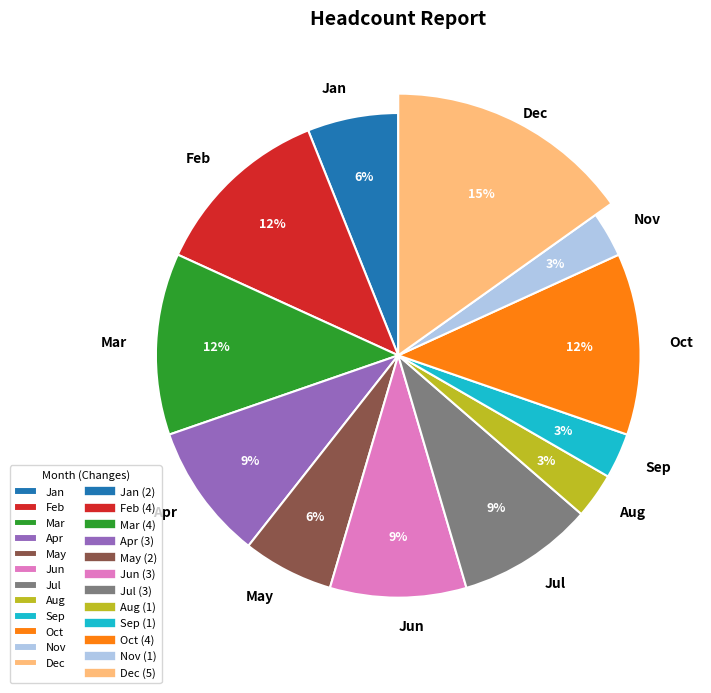

What percentage is the Feb slice, to the nearest percent?

12%